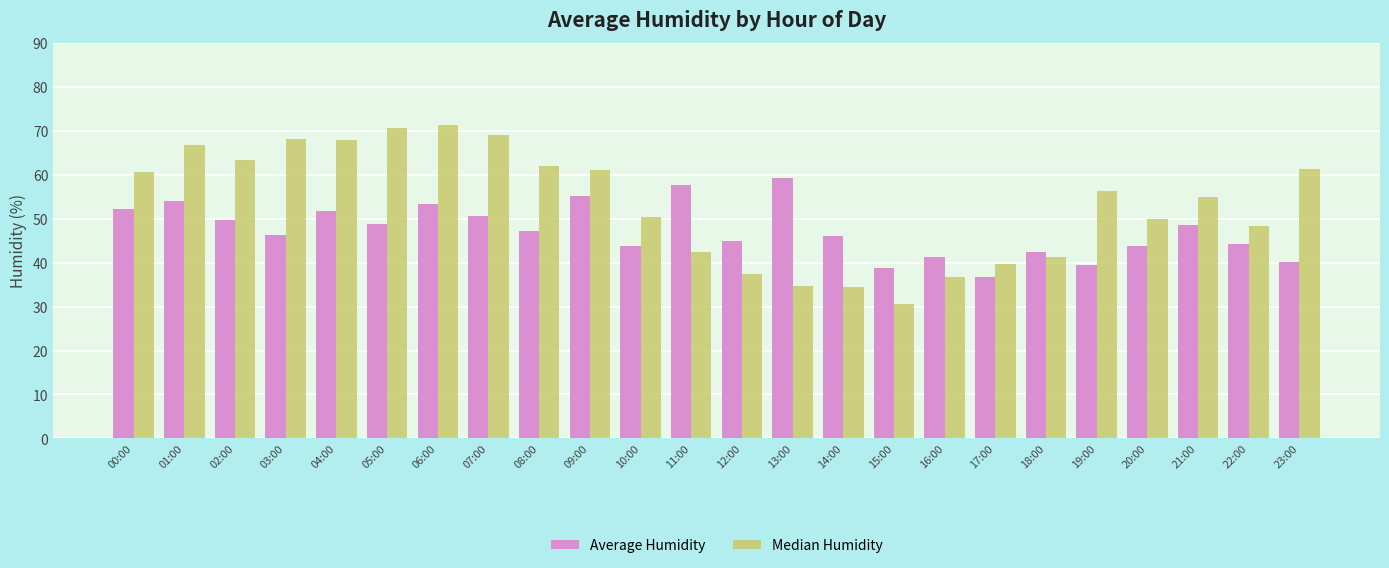

How many bars are there in total?

48